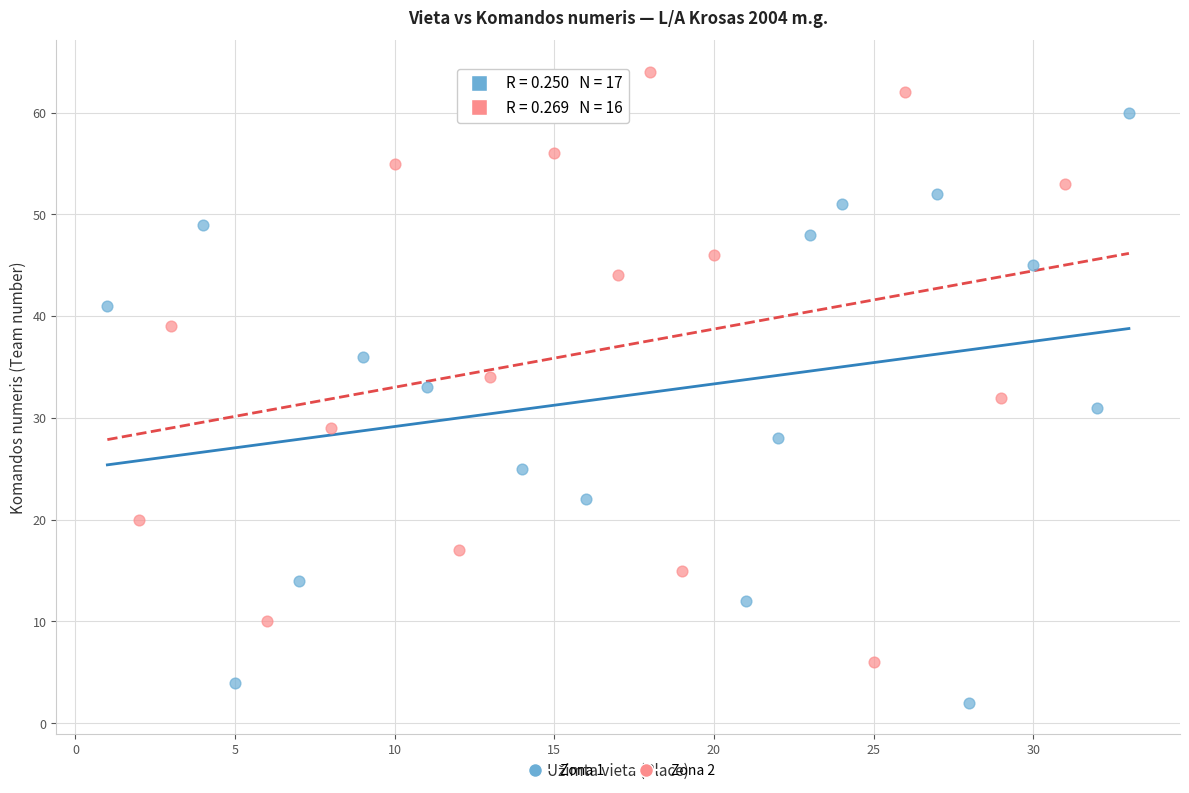

Which series contains the lowest Y value?

Zona 1